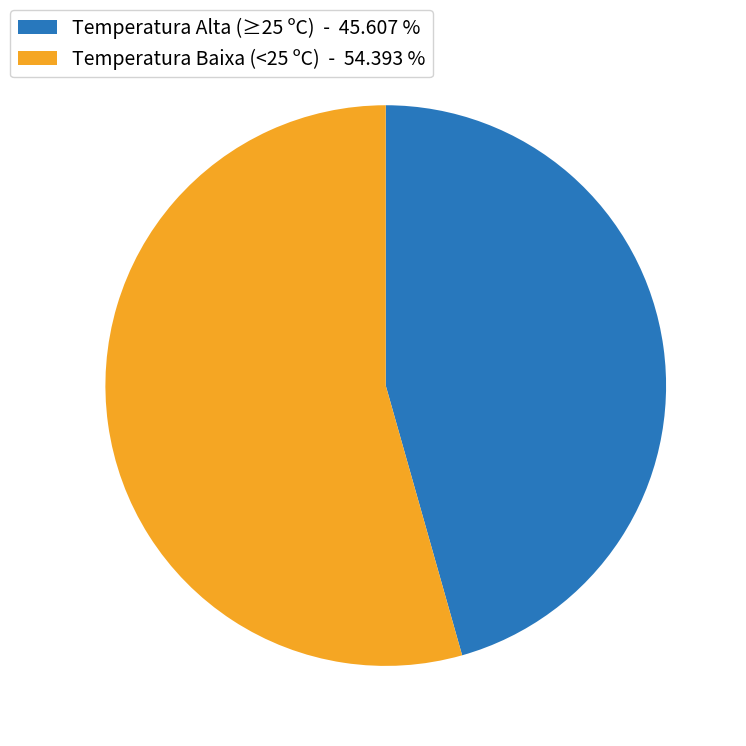

Does any single category account for the majority?

Yes